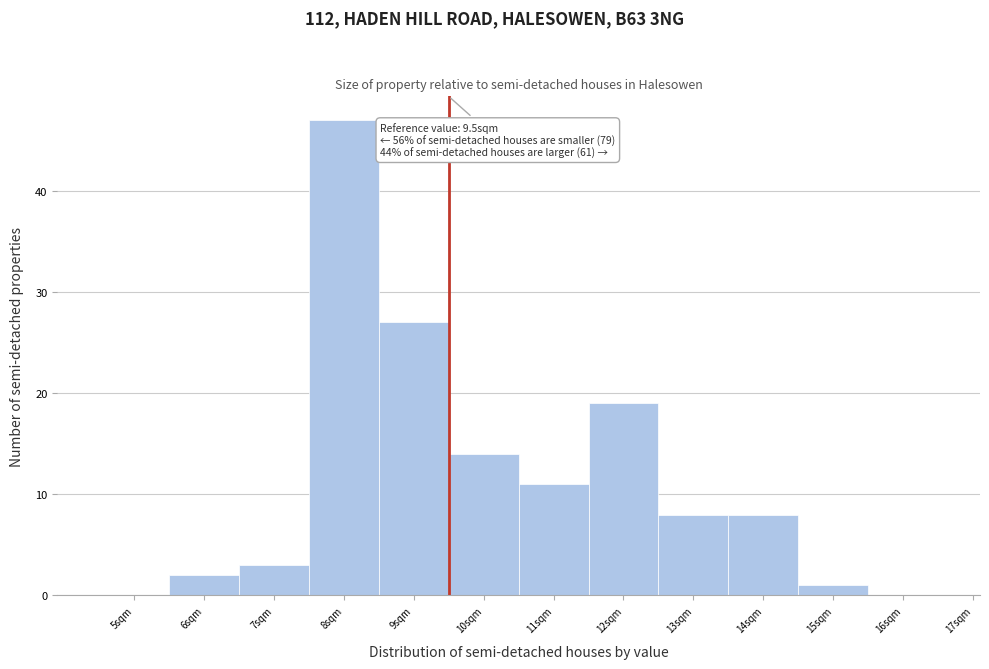

Over which range of the x-axis is the bar tallest?

7.5 to 8.5